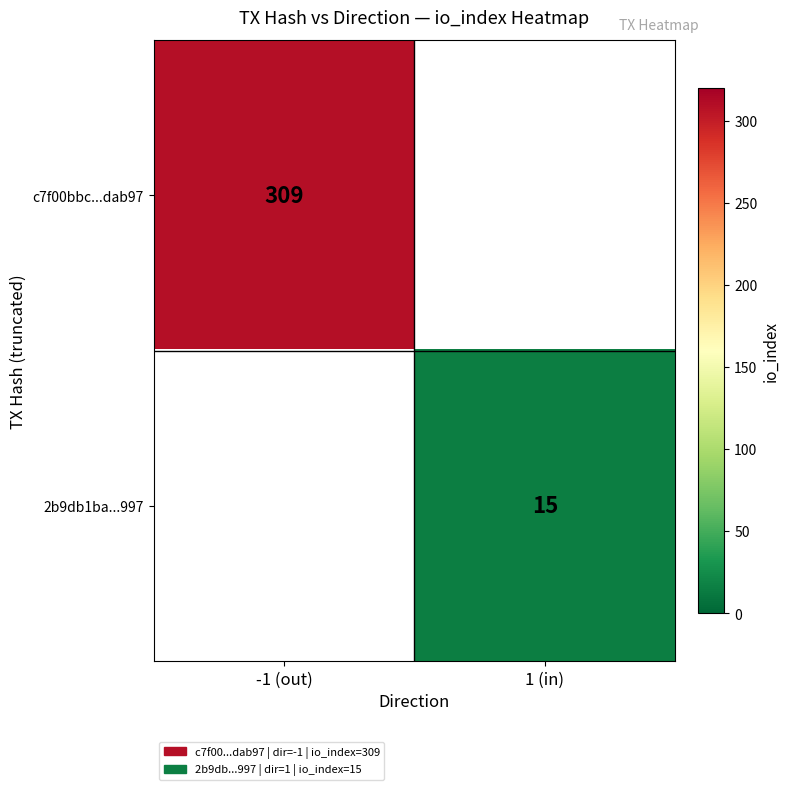

At which category does the chart reach its peak across all series?

-1 (out)